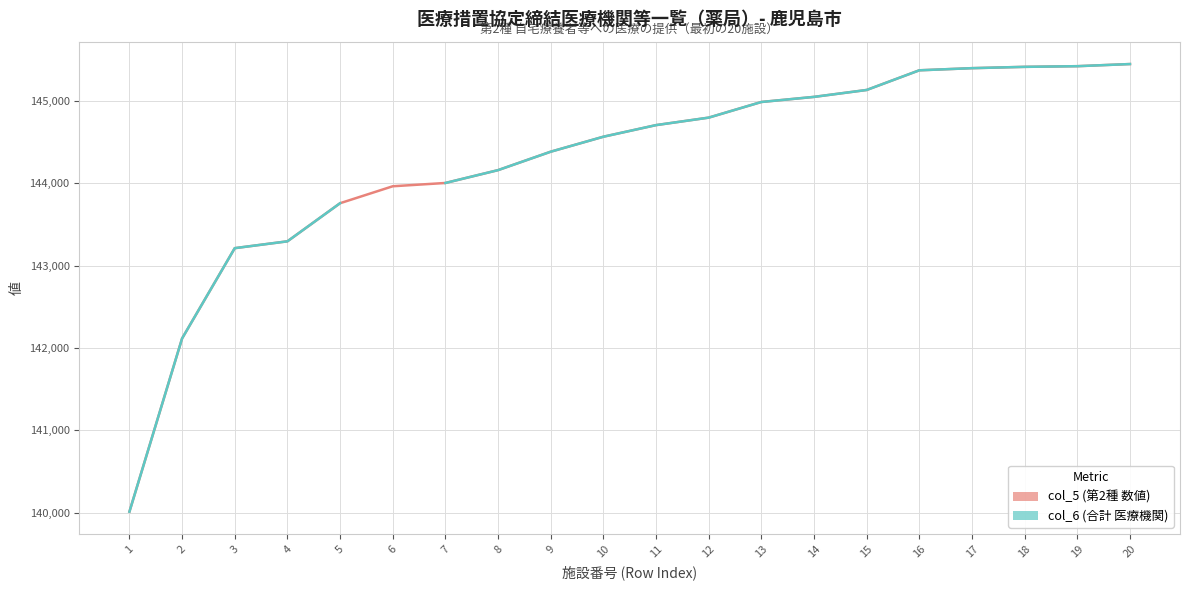

Is this an area chart (filled region under the line)?

No